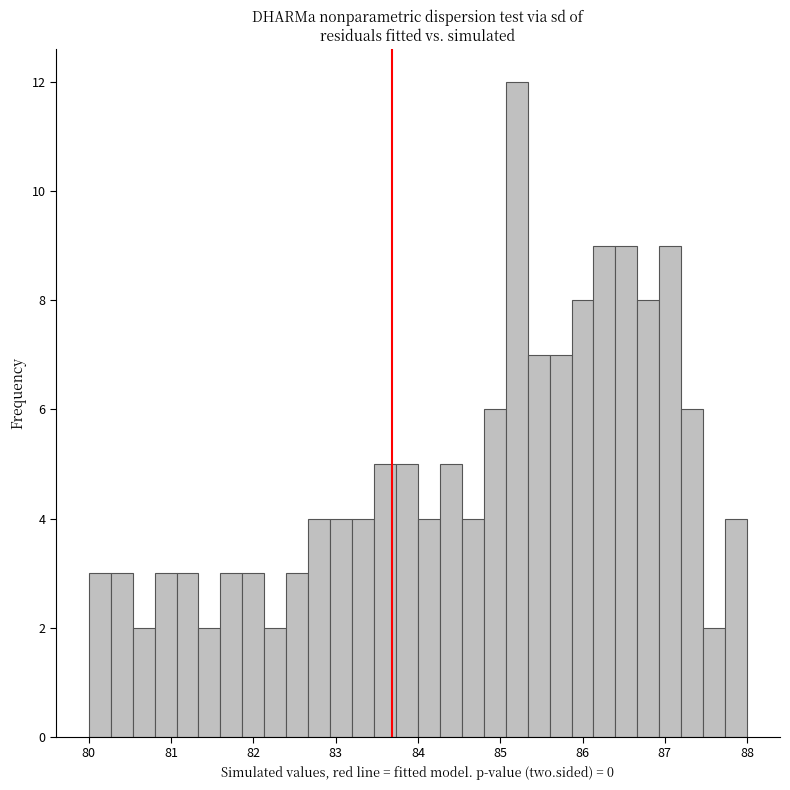

Around what value on the x-axis is the tallest bar? Give the approximate position of its centre, as read against the axis.

85.2